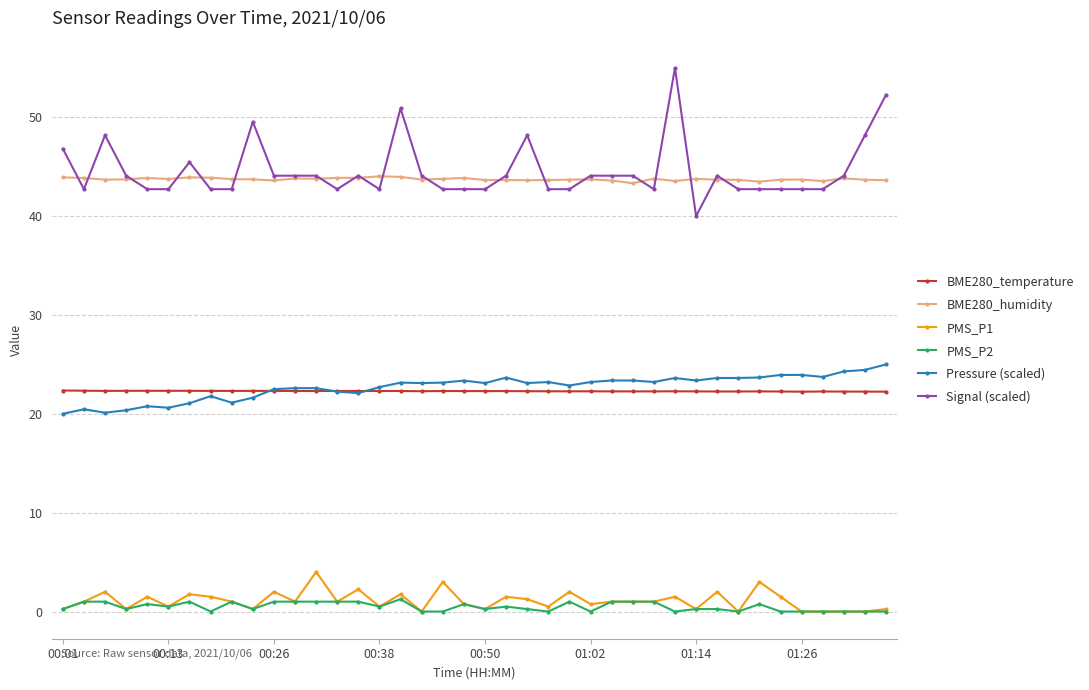

Rank the series by their maximum value, from lowest to highest.

PMS_P2, PMS_P1, BME280_temperature, Pressure (scaled), BME280_humidity, Signal (scaled)